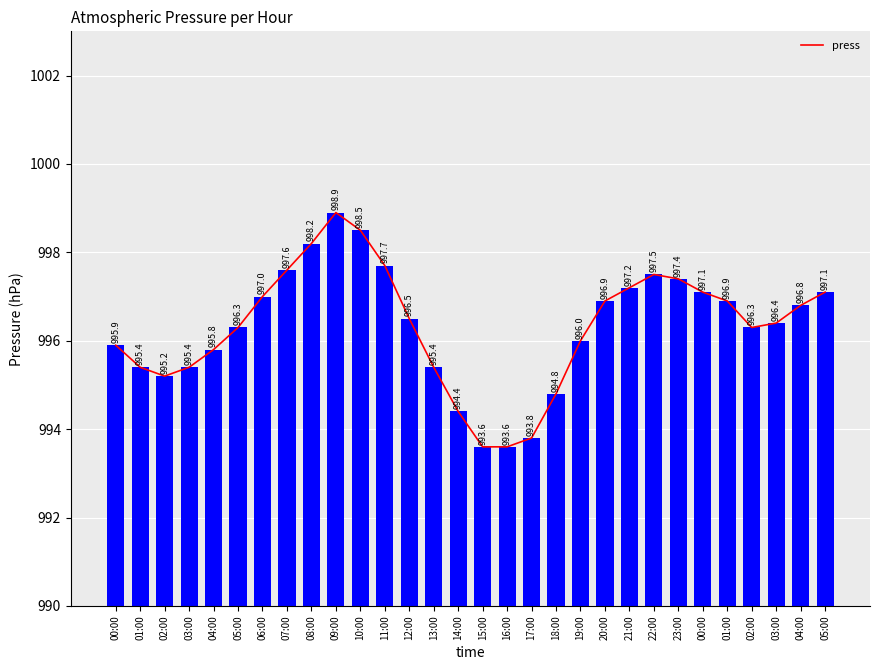

List the labels in order of value, smallest first.

15:00, 16:00, 17:00, 14:00, 18:00, 02:00, 01:00, 03:00, 13:00, 04:00, 00:00, 19:00, 05:00, 02:00, 03:00, 12:00, 04:00, 20:00, 01:00, 06:00, 00:00, 05:00, 21:00, 23:00, 22:00, 07:00, 11:00, 08:00, 10:00, 09:00